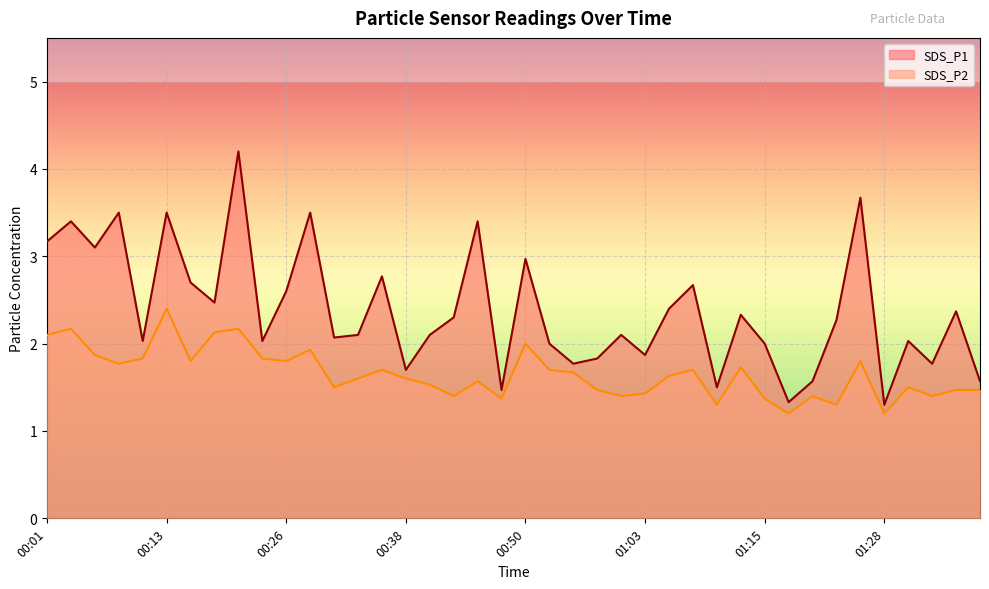

True or false: SDS_P1 and SDS_P2 cross at least once.

False